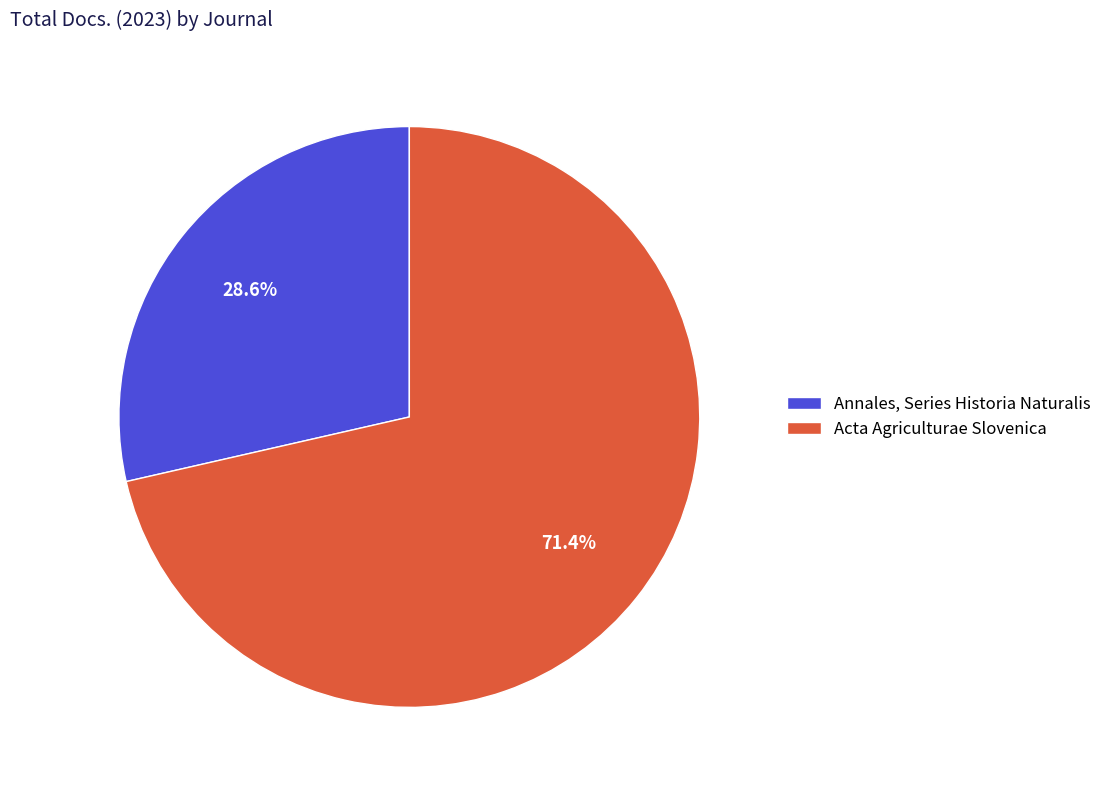

Which slice is the largest?

Acta Agriculturae Slovenica